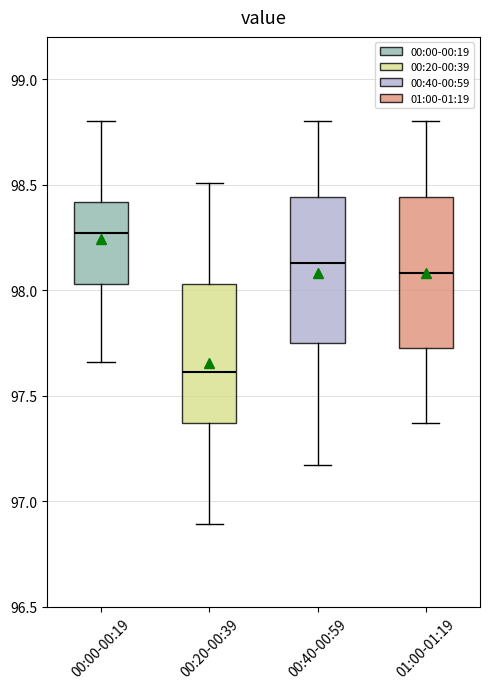

Which box's median line is the highest?

00:00-00:19